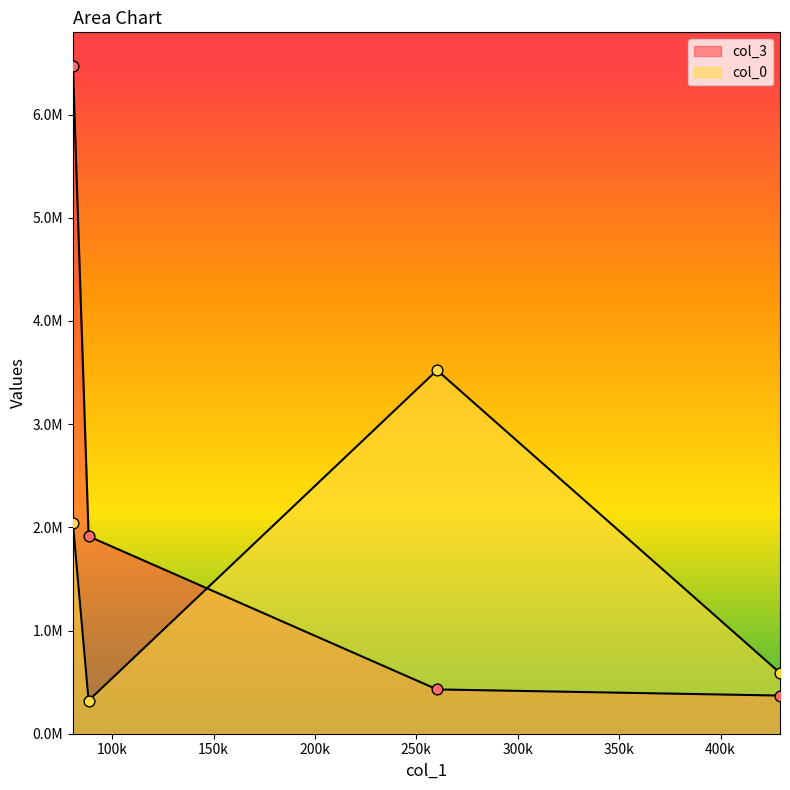

At which category is the sum across all series the highest?

80682.25